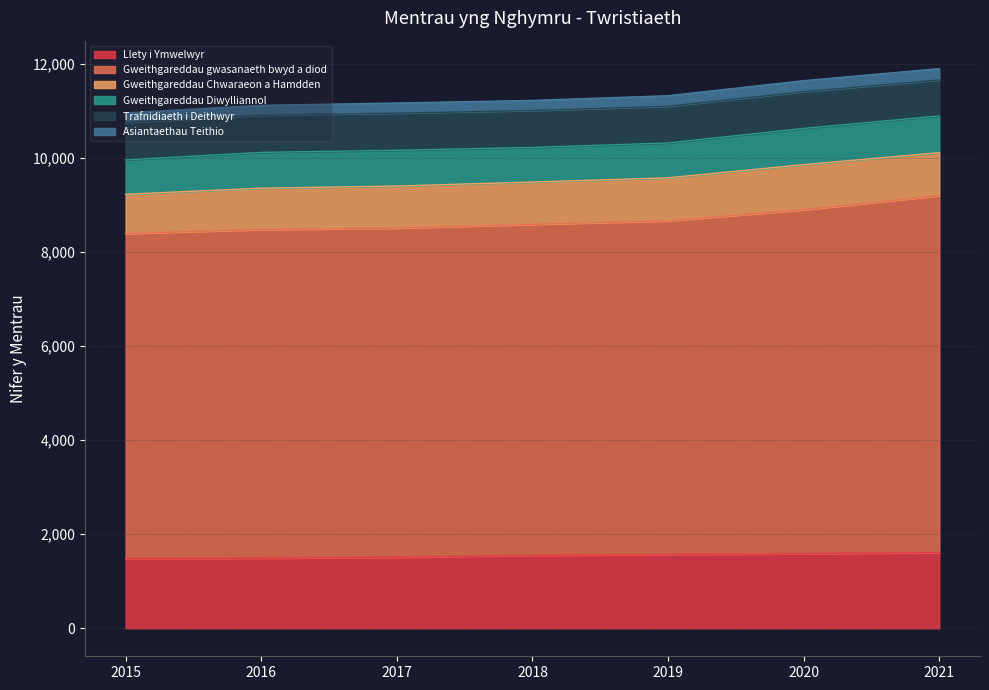

What is the sum of the Llety i Ymwelwyr values at 2020 and 2021?

3195